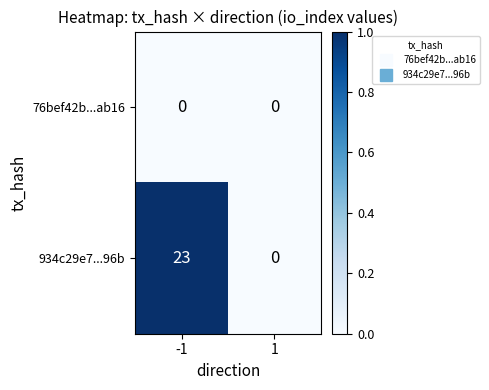

Reading left to right, transcribe all the data shown in this chart.

76bef42b...ab16: -1=0	1=0
934c29e7...96b: -1=23	1=0